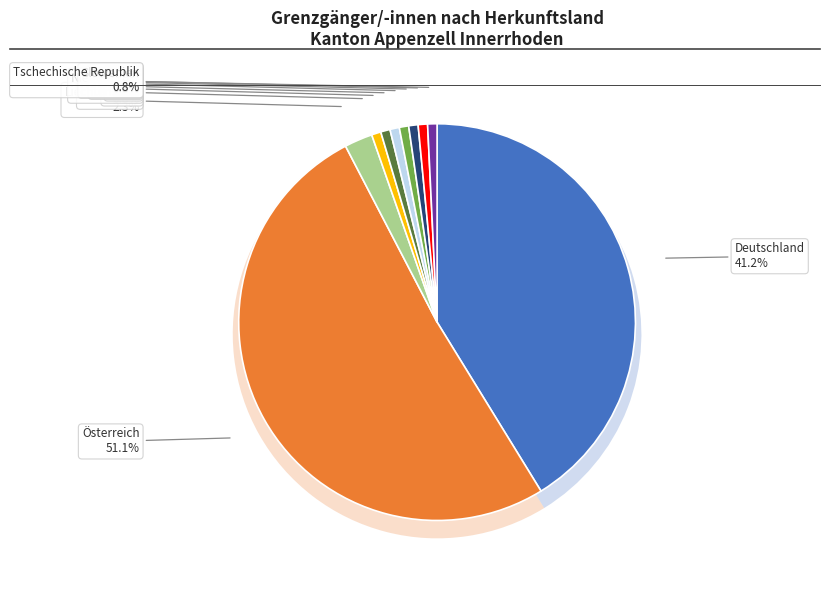

What is the largest slice in the pie chart?

Österreich